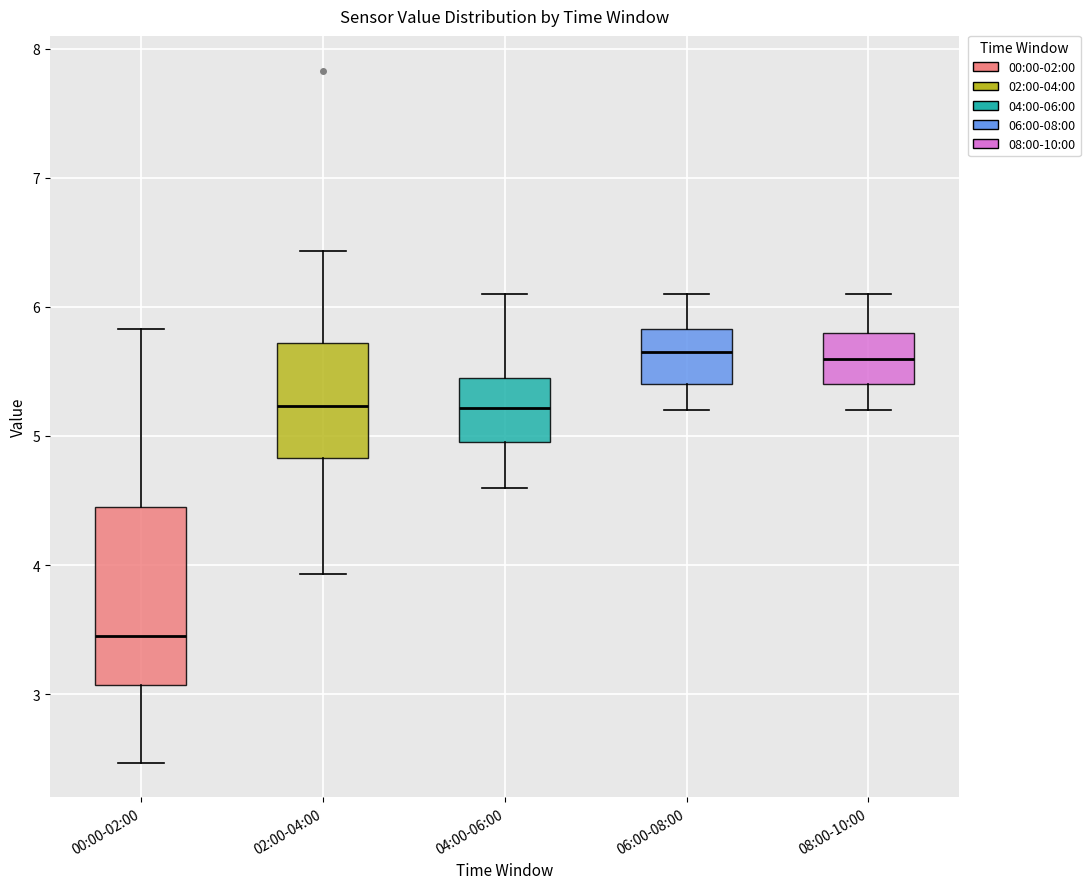

Where is the lower edge of the box for 06:00-08:00 on the y-axis? The values are not printed on the chart, so give them approximately, as read against the axis.

5.4